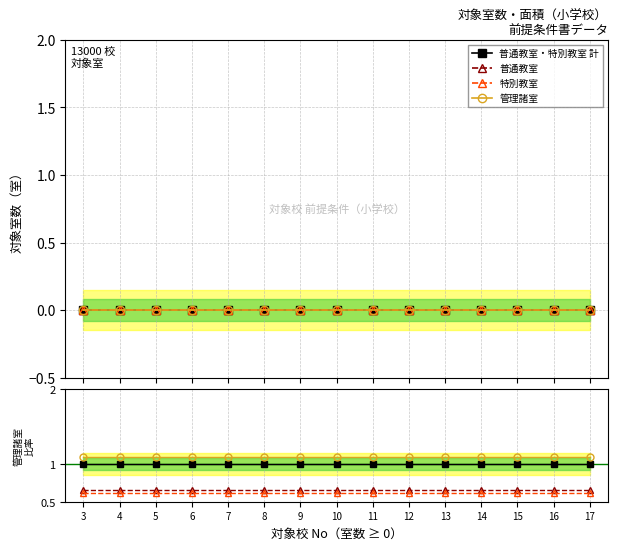

The value of 管理諸室 at 6 is 0.2. True or false?

False